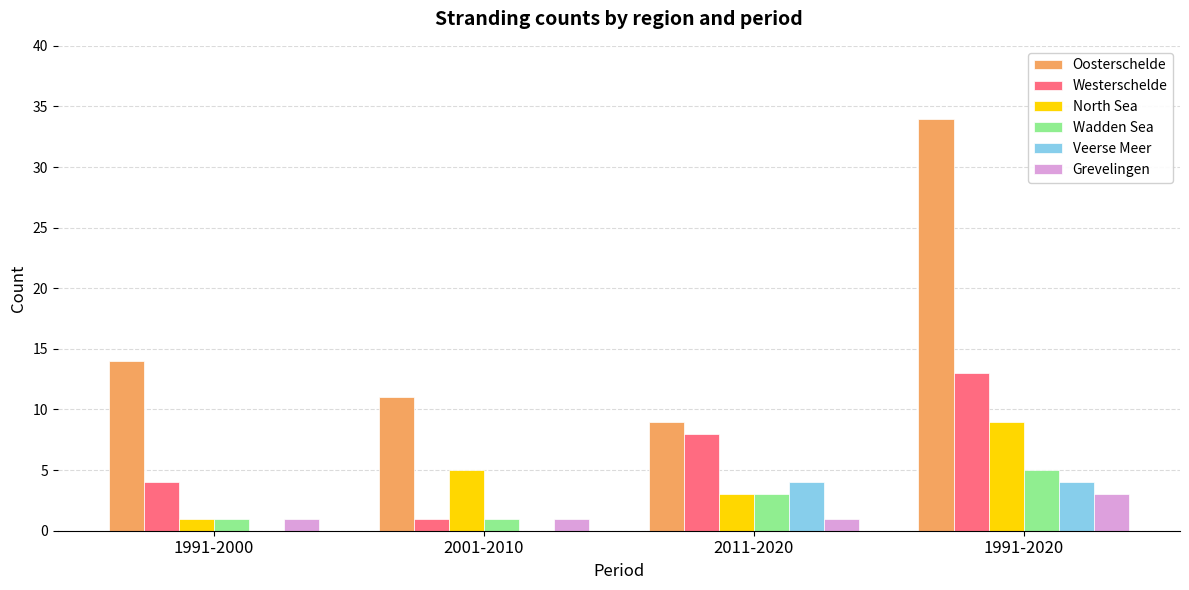

The value of Wadden Sea at 2011-2020 is 5. True or false?

False